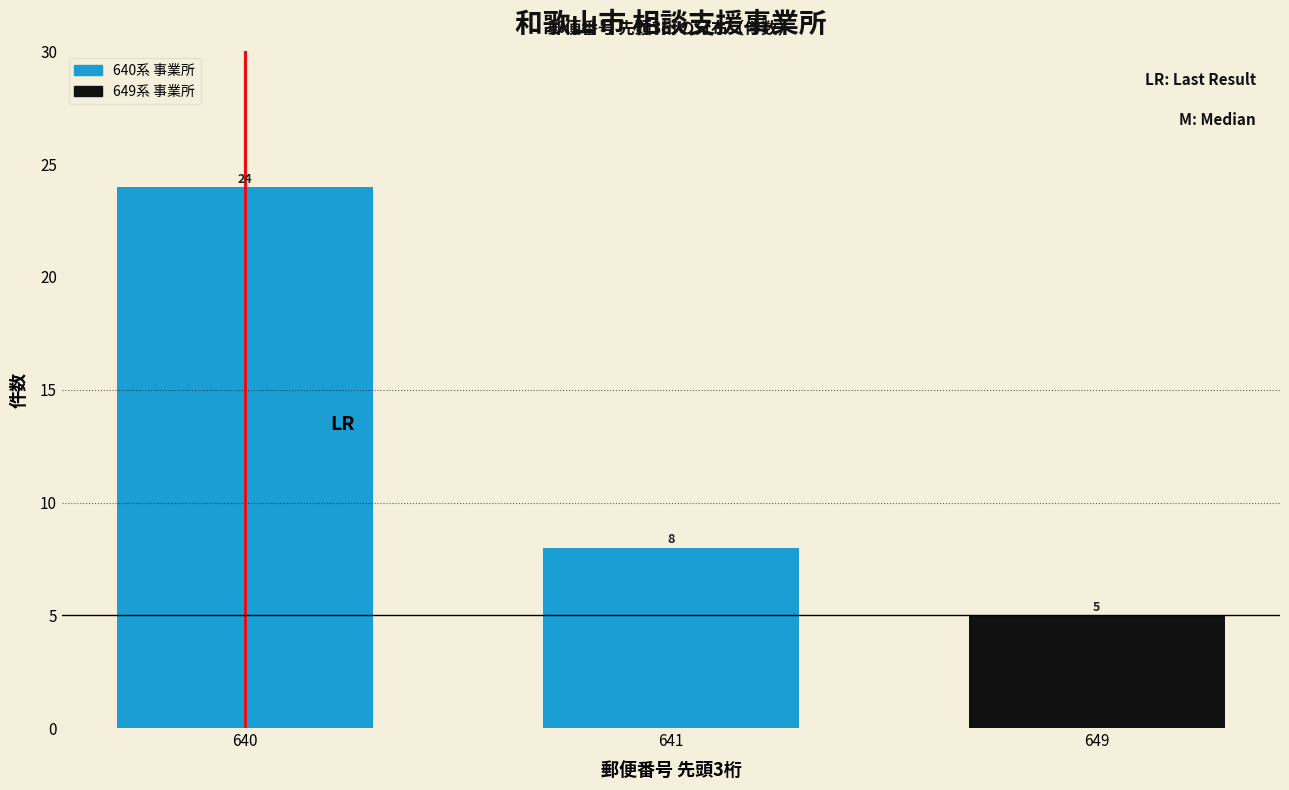

Reading right to left, extract all data points from this chart.

5	8	24